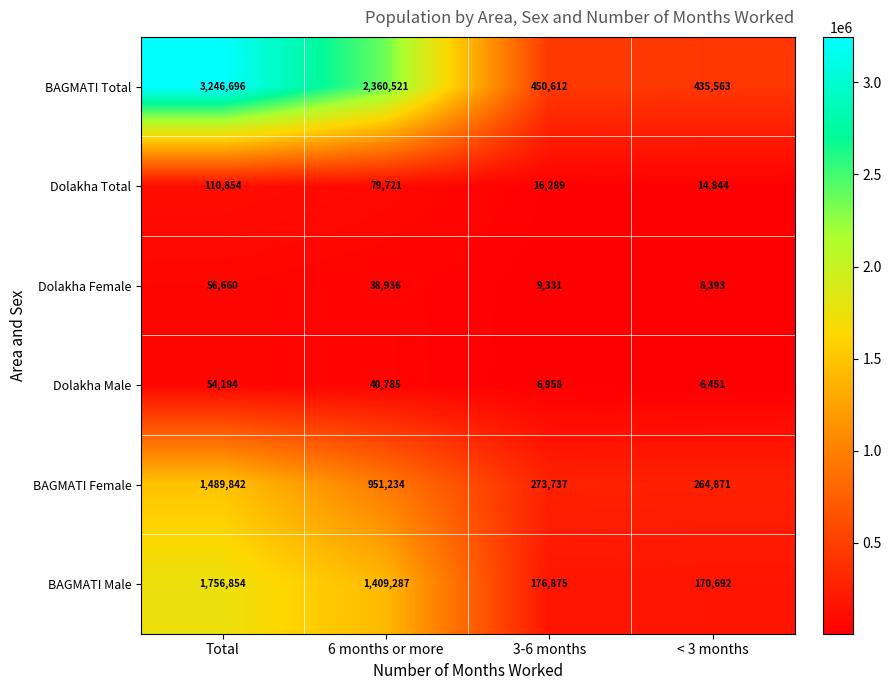

Reading left to right, what are all the values shown in this chart?

BAGMATI Total: Total=3246696	6 months or more=2360521	3-6 months=450612	< 3 months=435563
Dolakha Total: Total=110854	6 months or more=79721	3-6 months=16289	< 3 months=14844
Dolakha Female: Total=56660	6 months or more=38936	3-6 months=9331	< 3 months=8393
Dolakha Male: Total=54194	6 months or more=40785	3-6 months=6958	< 3 months=6451
BAGMATI Female: Total=1489842	6 months or more=951234	3-6 months=273737	< 3 months=264871
BAGMATI Male: Total=1756854	6 months or more=1409287	3-6 months=176875	< 3 months=170692